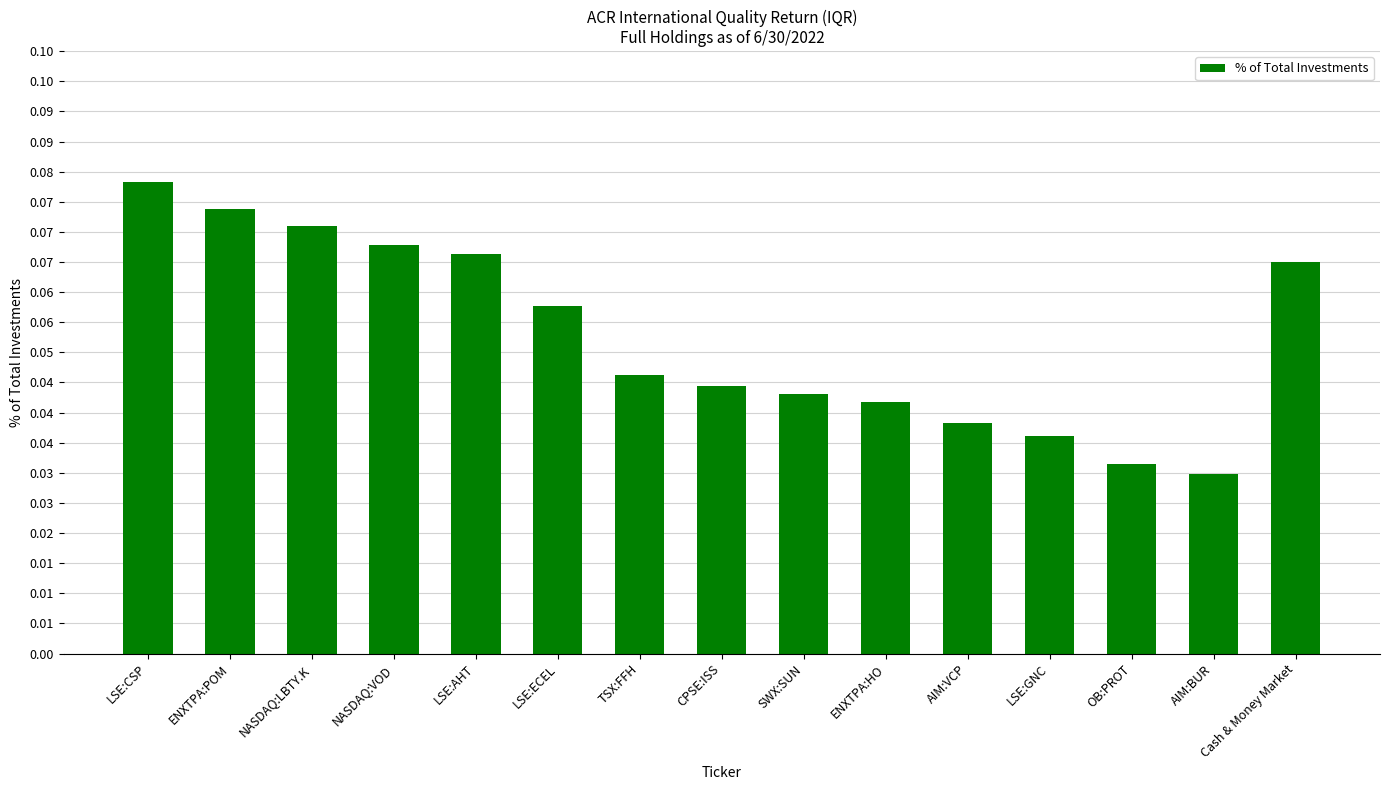

The value at NASDAQ:VOD is 0.1. True or false?

True